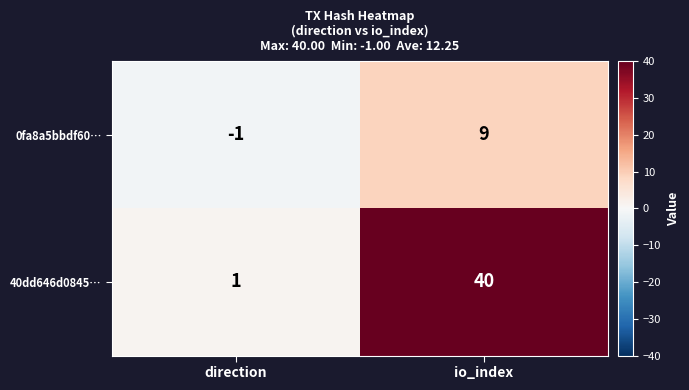

Reading left to right, extract all data points from this chart.

0fa8a5bbdf60…: -1	9
40dd646d0845…: 1	40